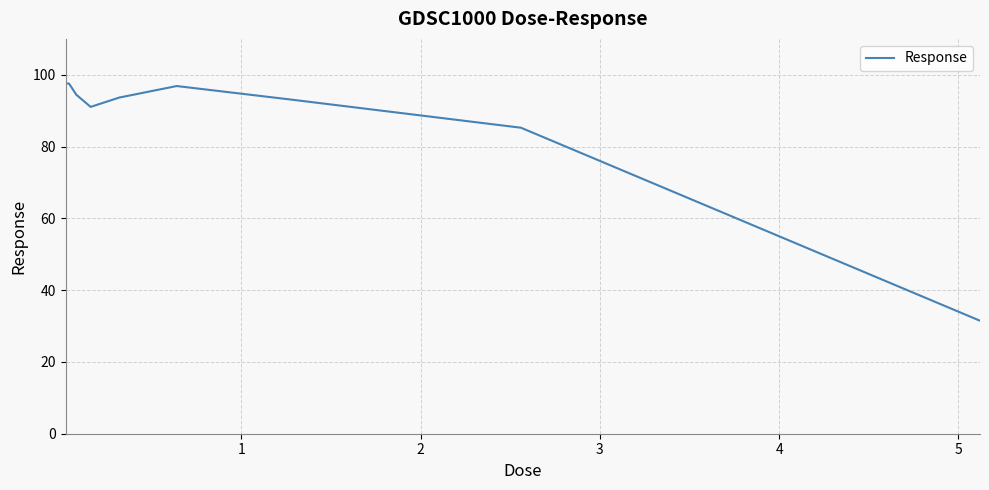

What is the smallest value displayed?

31.5